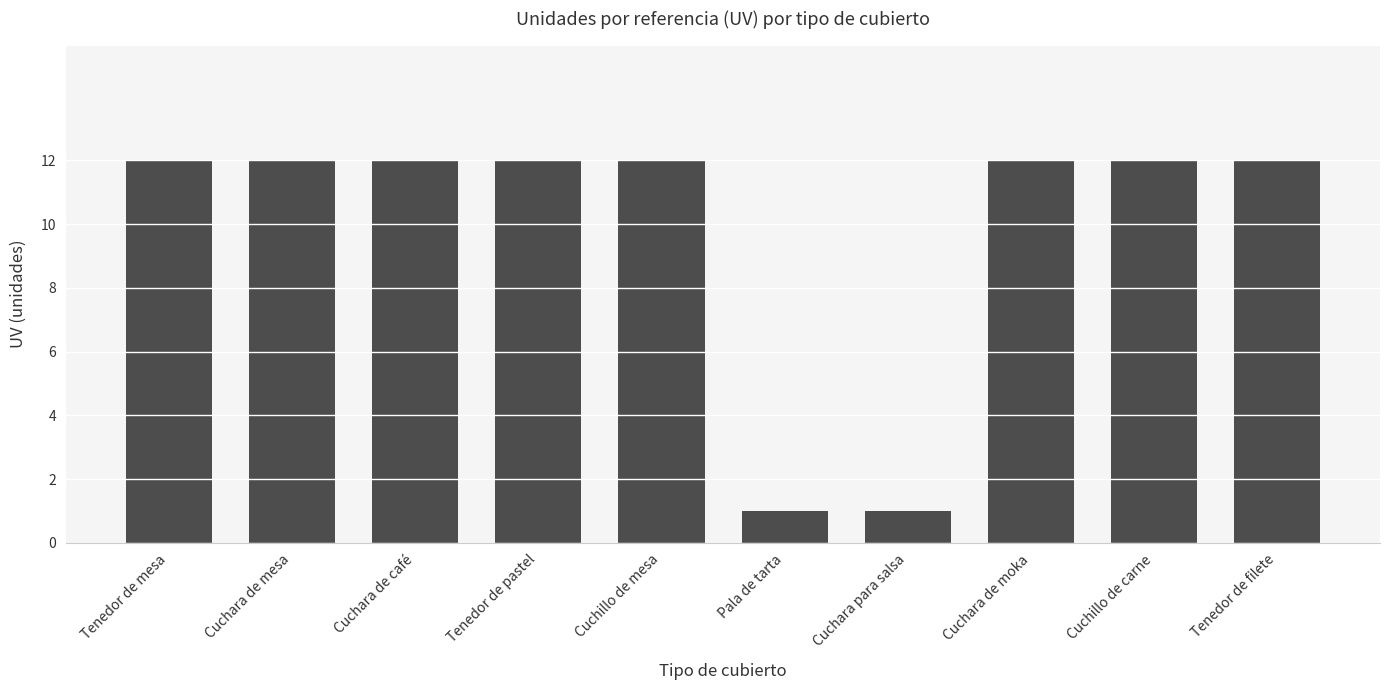

What is the label of the 7th bar from the left?

Cuchara para salsa